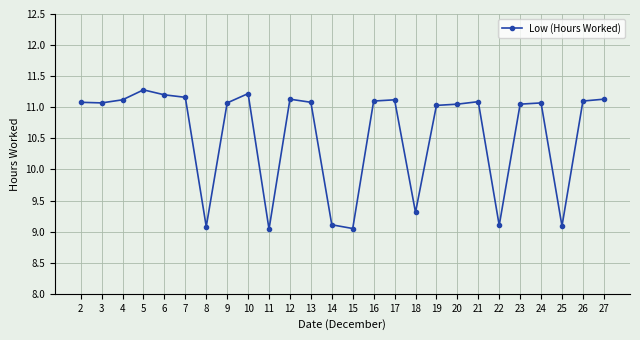

True or false: the data has more than 2 interior local peaks.

True